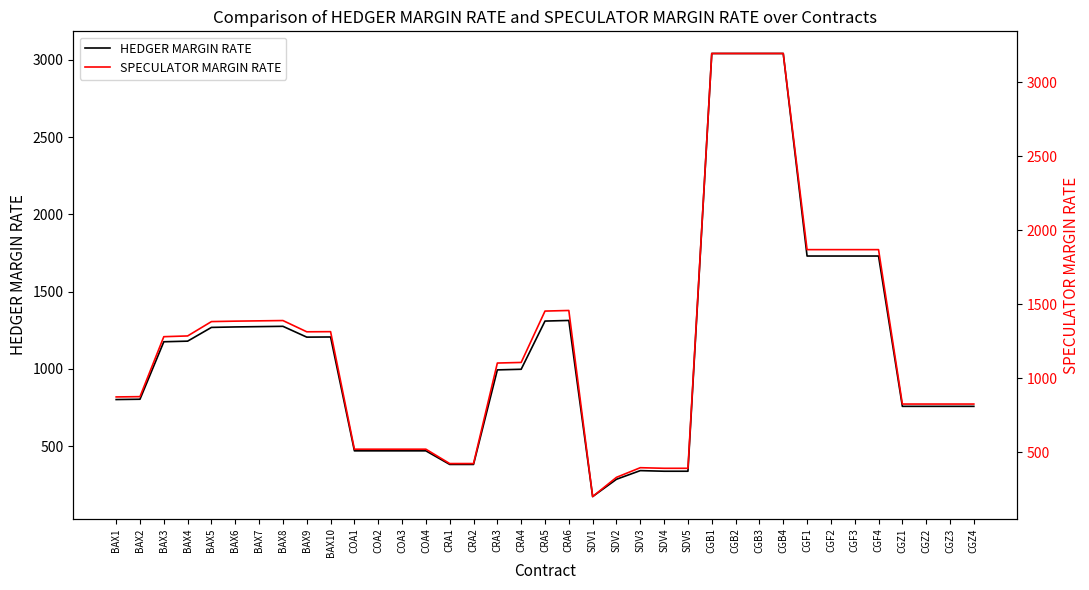

Reading right to left, list all the values displayed in this chart.

HEDGER MARGIN RATE: 758	758	758	758	1731	1731	1731	1731	3042	3042	3042	3042	338	338	342	286	174	1314	1310	998	994	382	382	470	470	470	470	1207	1206	1276	1274	1272	1269	1180	1176	804	802
SPECULATOR MARGIN RATE: 827	827	827	827	1870	1870	1870	1870	3195	3195	3195	3195	393	393	397	332	202	1459	1455	1108	1104	425	425	522	522	522	522	1316	1315	1391	1389	1387	1384	1287	1282	877	875